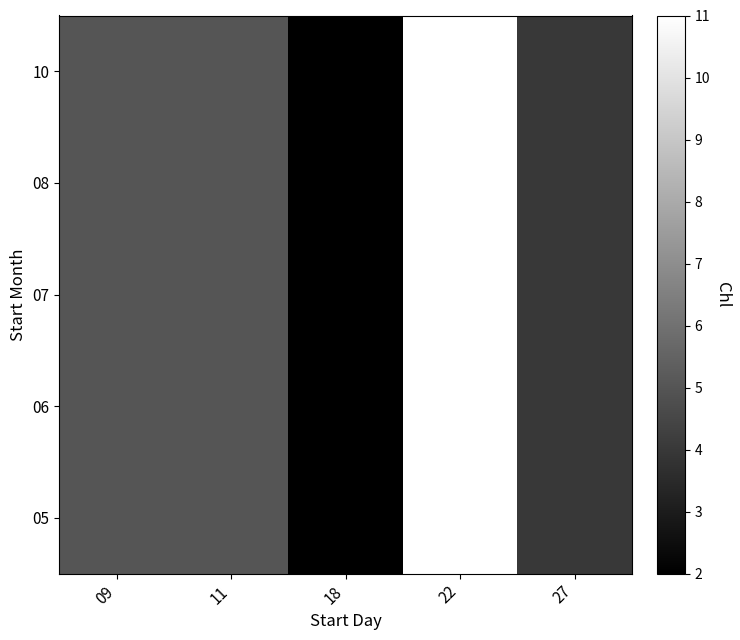

Rank the series at 09 from highest to lowest value.

05, 06, 07, 08, 10